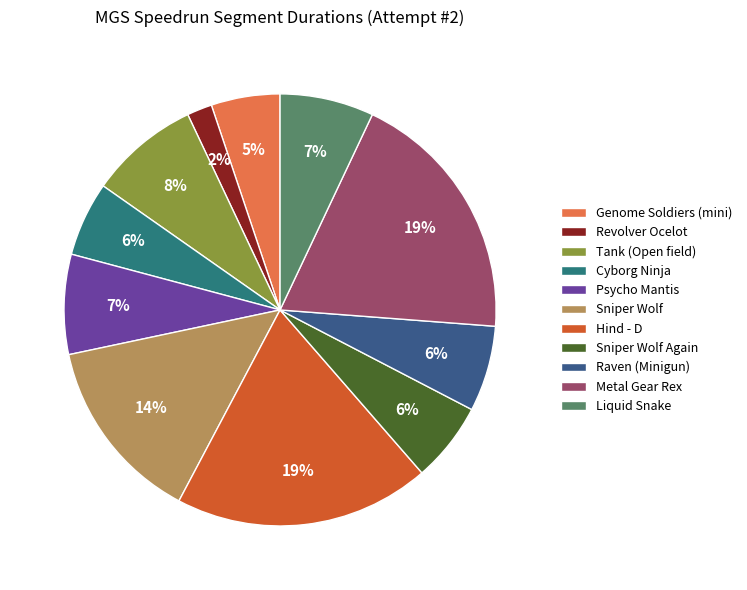

To the nearest percent, what is the difference between the Sniper Wolf Again and Sniper Wolf slice percentages?

8%